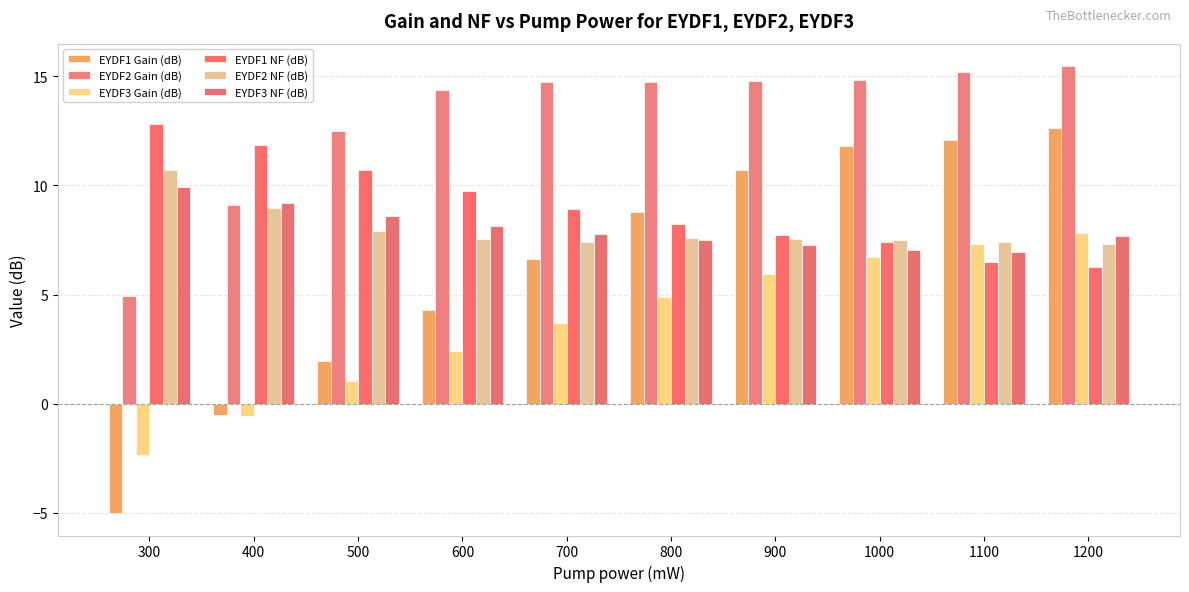

How many groups of bars are there?

10